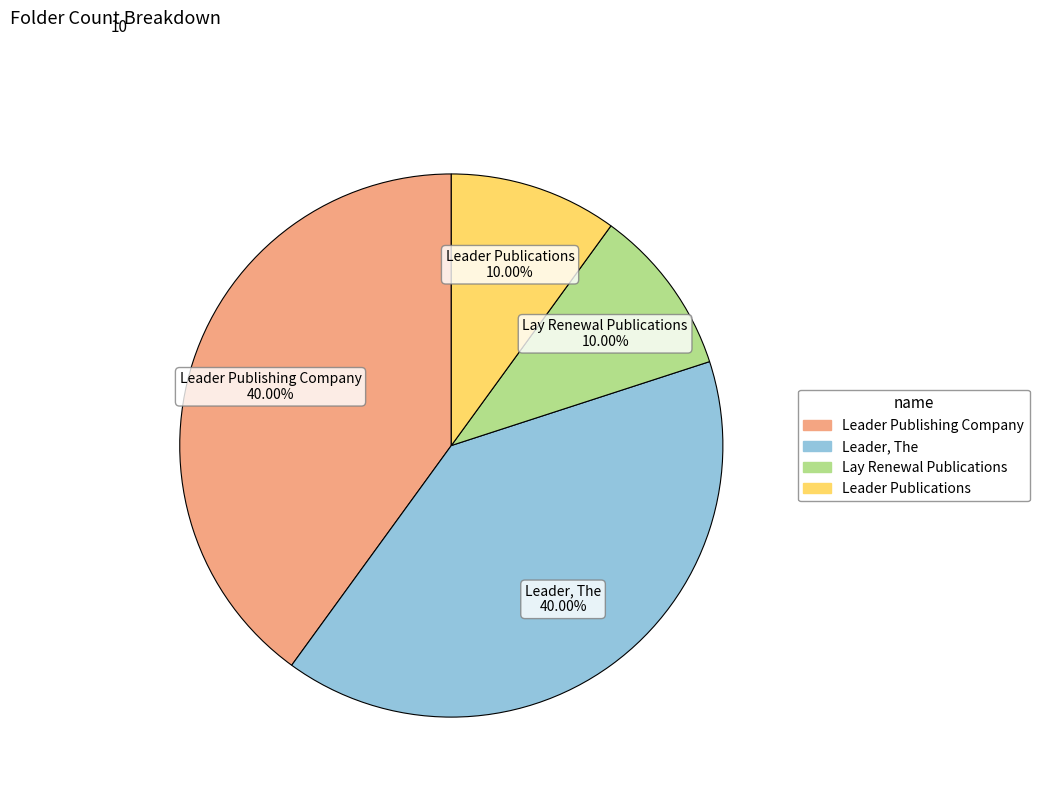

What percentage is the Lay Renewal Publications slice, to the nearest percent?

10%